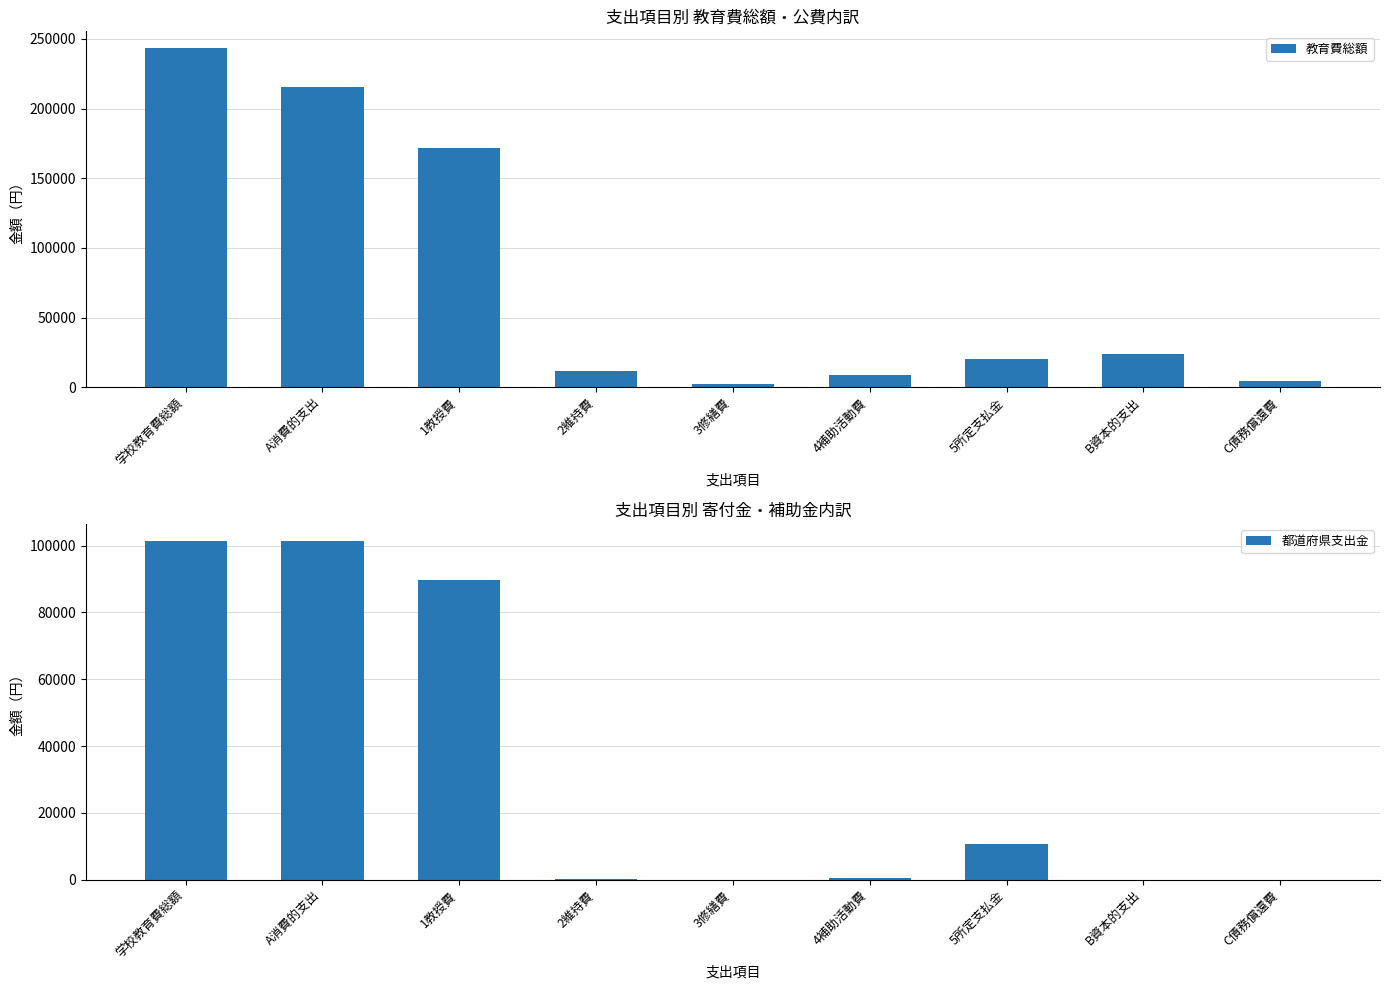

What position from the right is 2維持費?

6